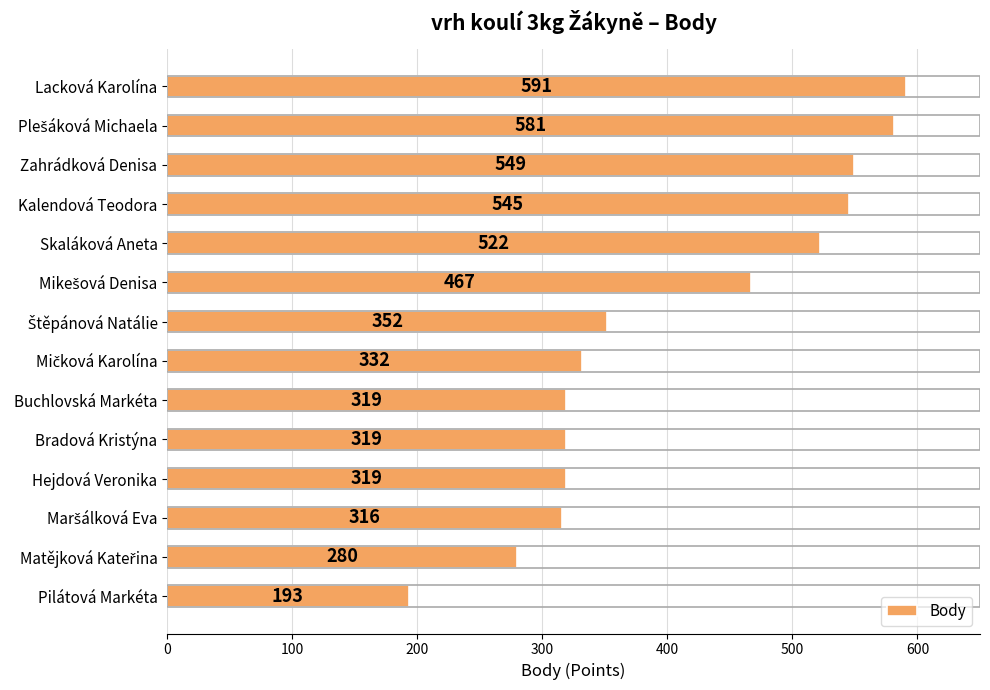

What is the difference between the values at Kalendová Teodora and Lacková Karolína?

46